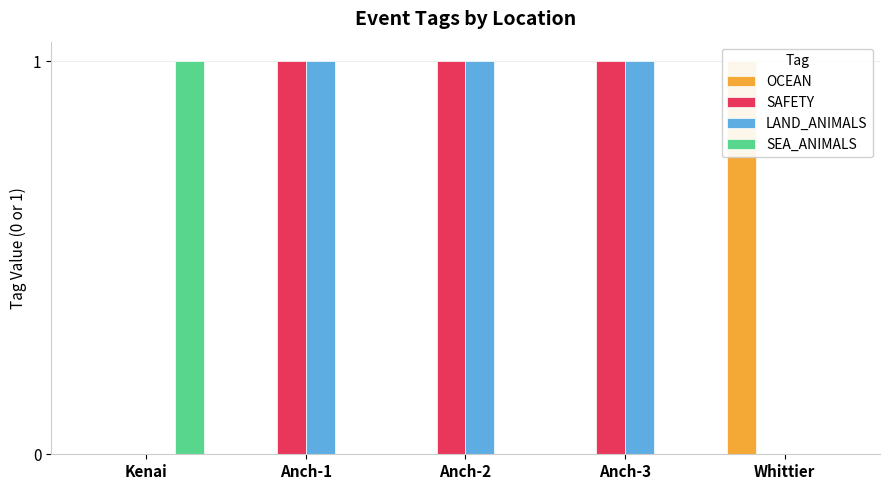

Reading right to left, what are all the values shown in this chart?

OCEAN: 1	0	0	0	0
SAFETY: 0	1	1	1	0
LAND_ANIMALS: 0	1	1	1	0
SEA_ANIMALS: 0	0	0	0	1